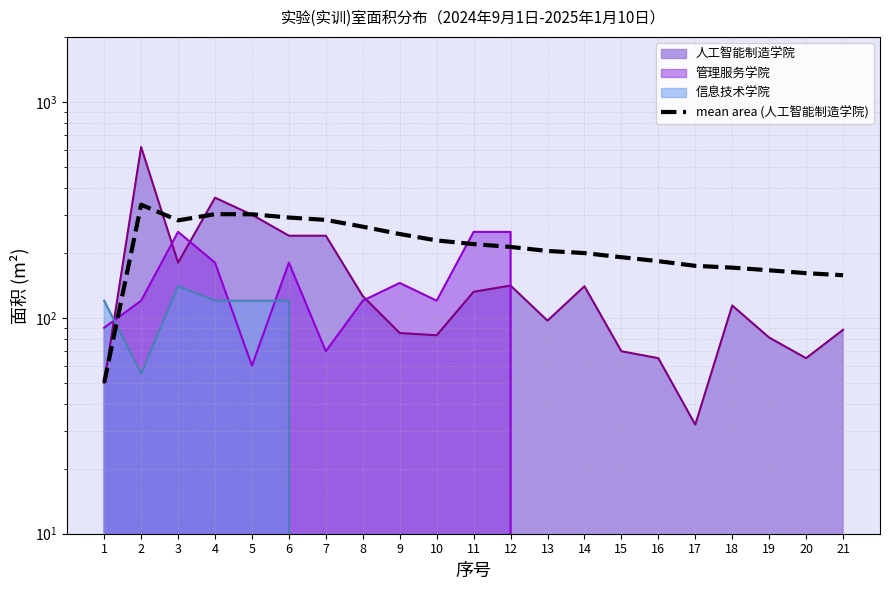

Does the chart have visible grid lines?

Yes